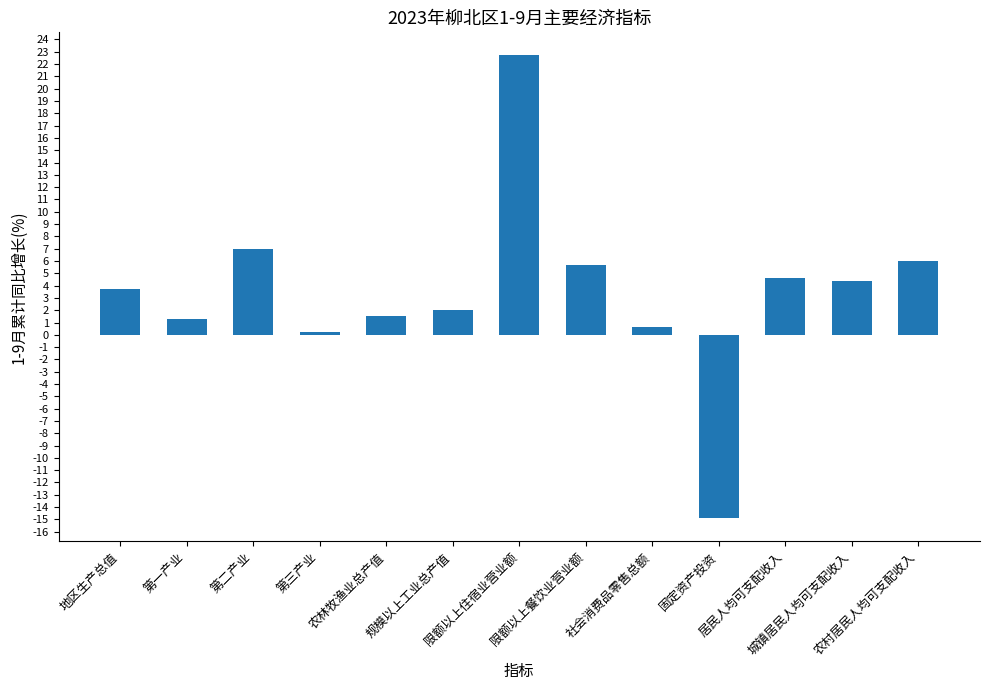

Reading right to left, list all the values displayed in this chart.

6.0	4.4	4.6	-14.9	0.6	5.7	22.7	2.0	1.5	0.2	7.0	1.3	3.7